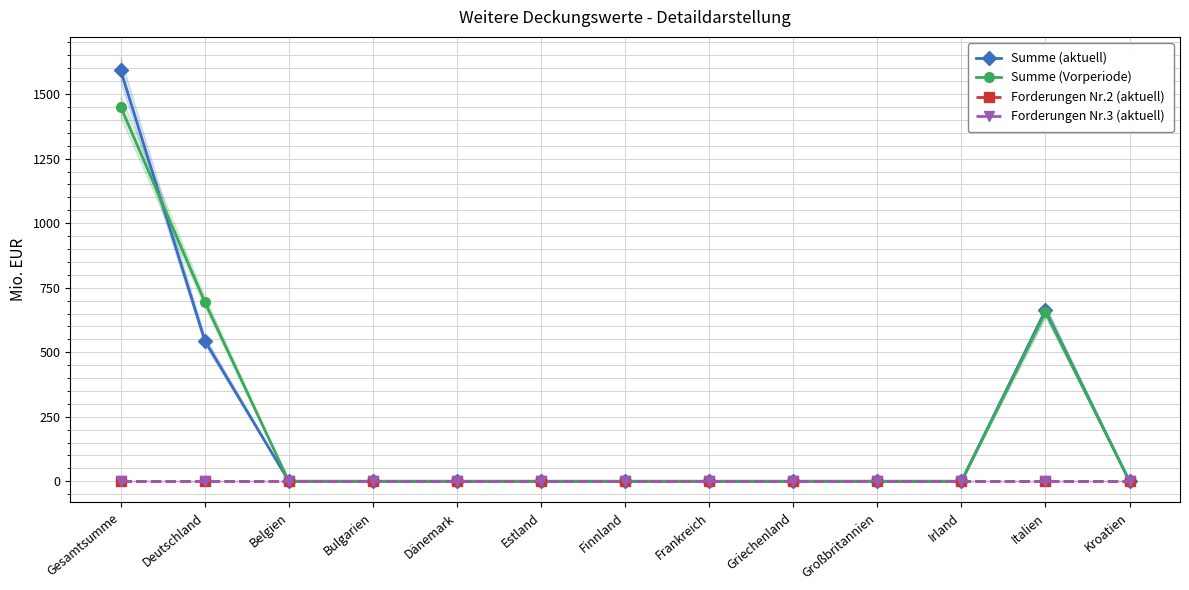

What is the difference between the highest and lowest values at Gesamtsumme?

1591.8